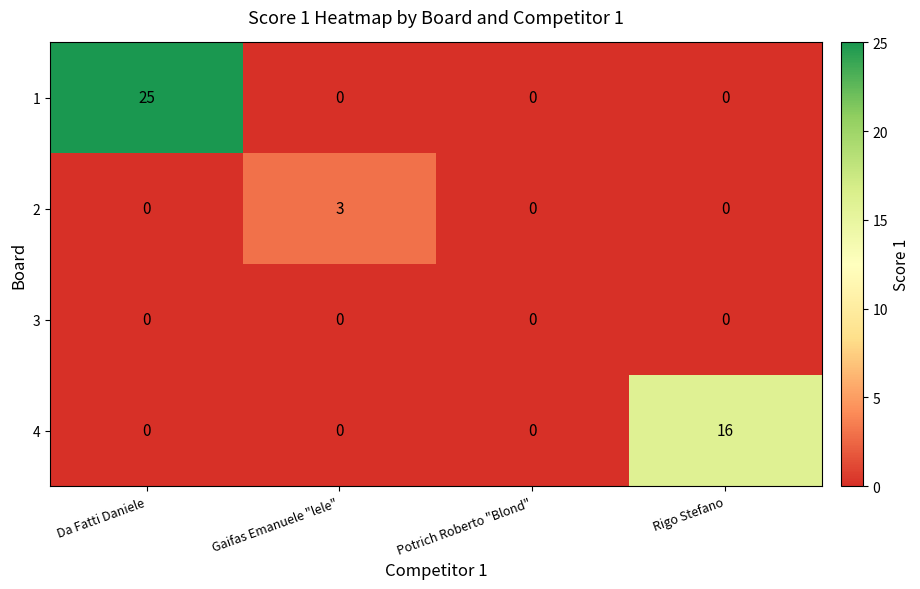

How many data points in 2 are above 0?

1